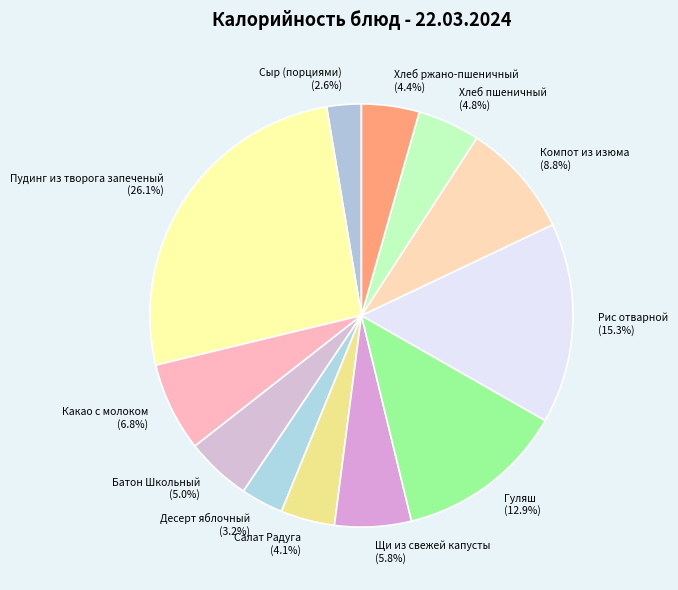

Is the sum of Батон Школьный and Десерт яблочный greater than half?

No